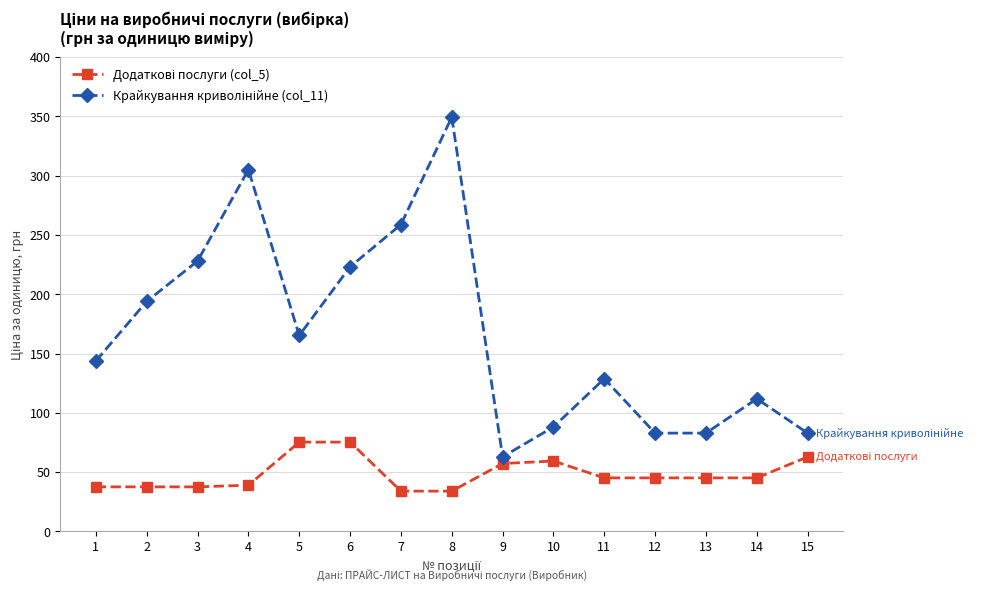

Which category has the highest value across all series?

8